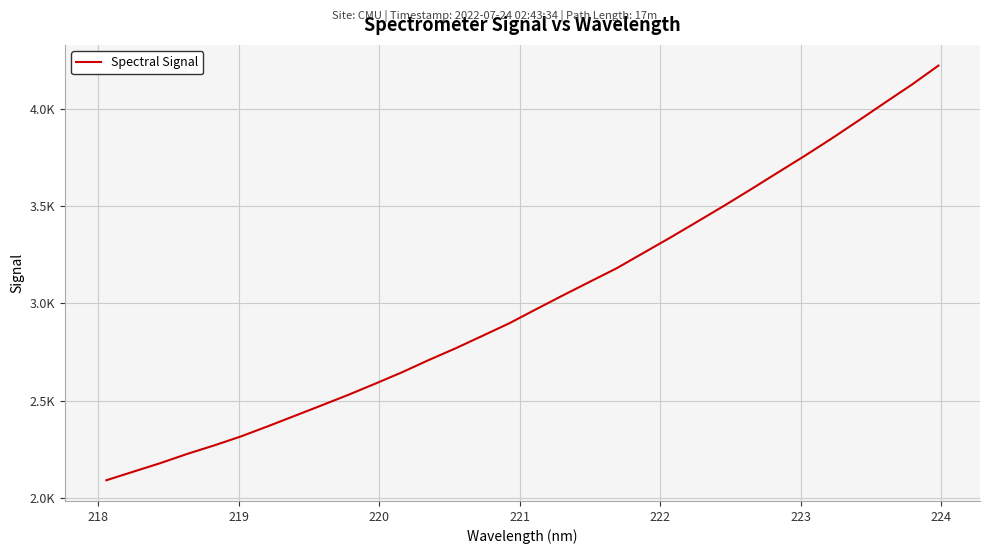

Does the chart display data point markers on the line(s)?

No